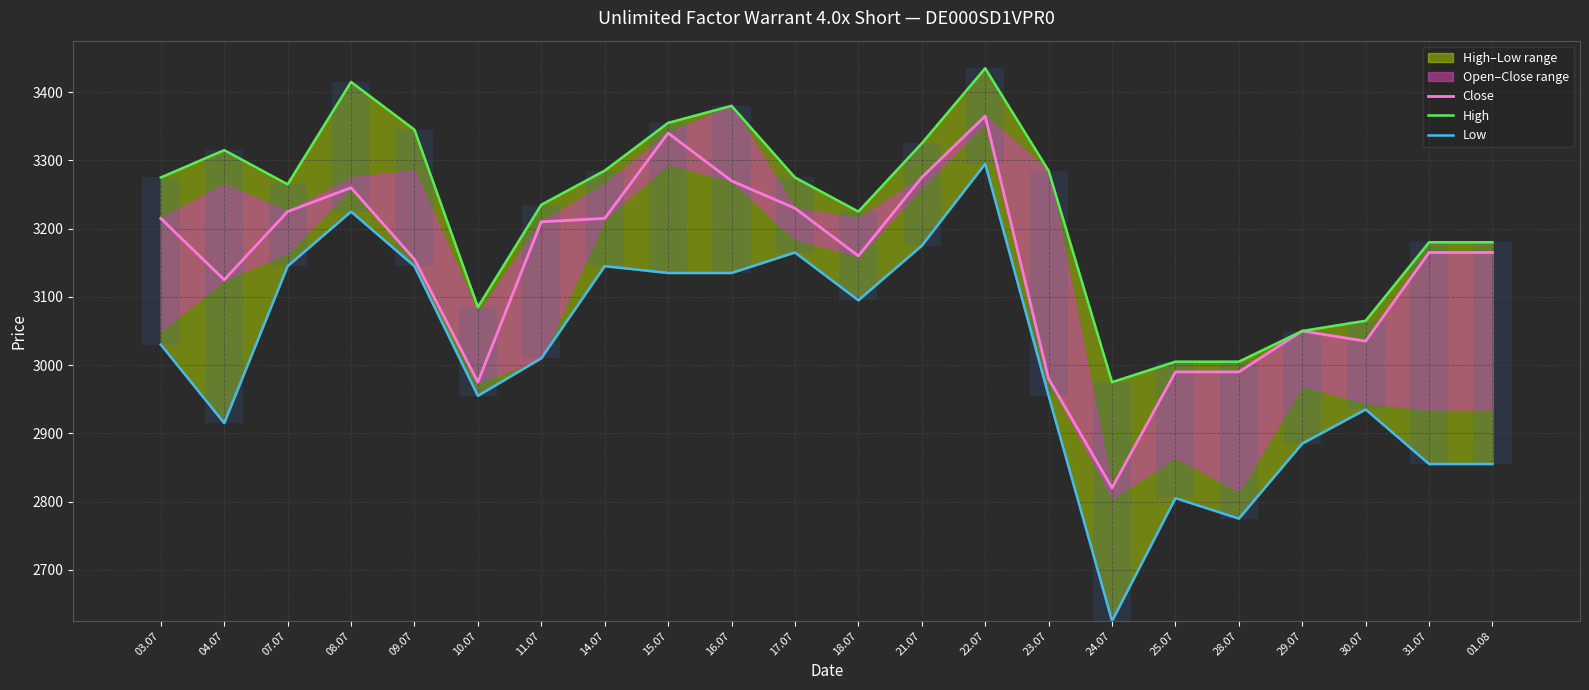

What is the difference between the maximum and minimum values in the Close series?

545